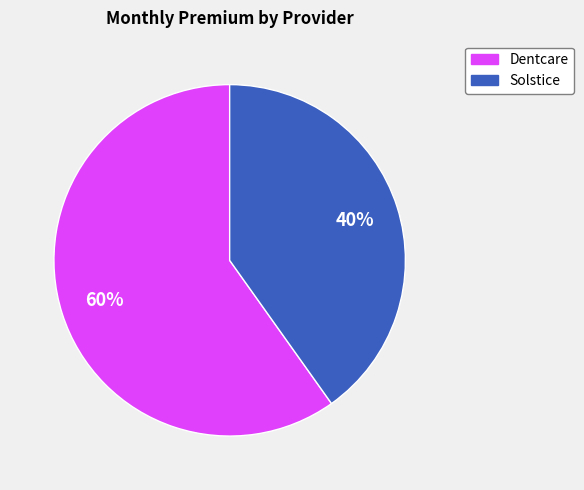

Between Solstice and Dentcare, which is larger?

Dentcare